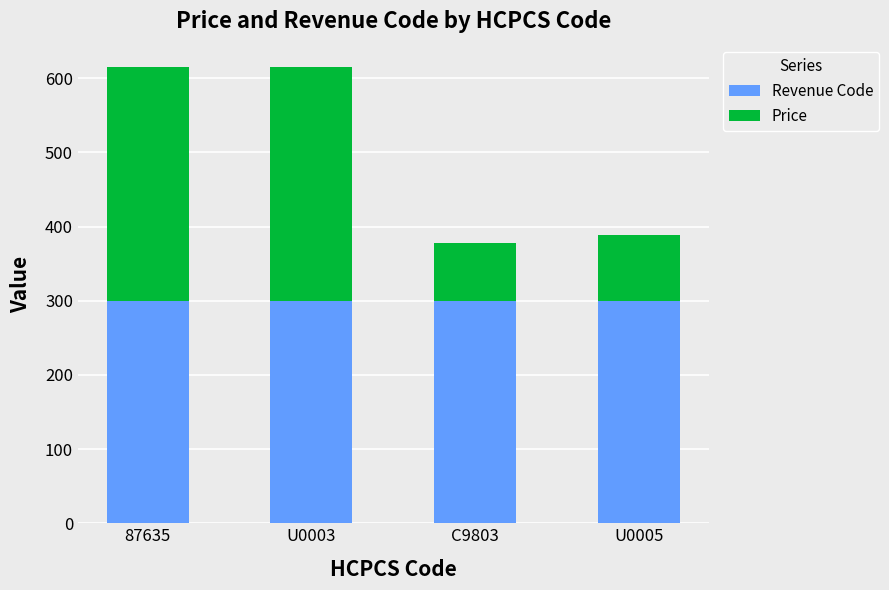

What is the total value across all series at U0005?

389.0